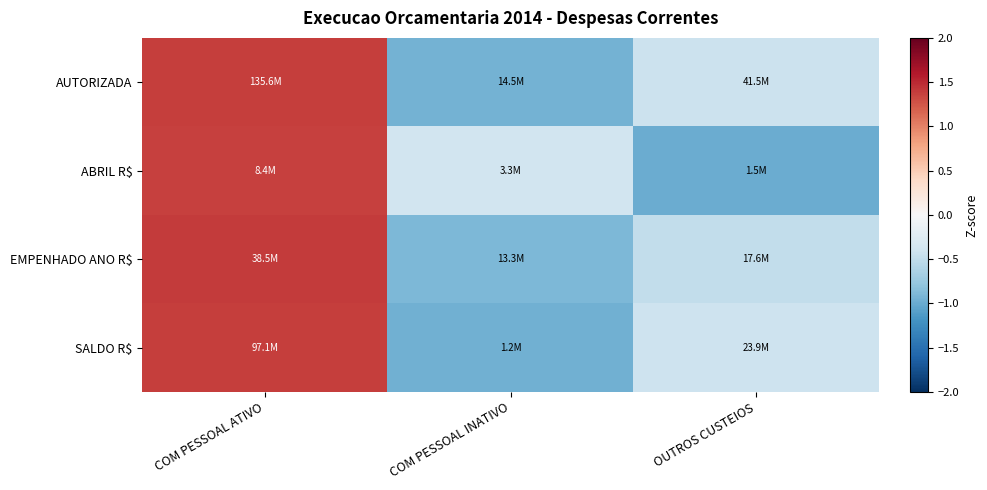

Rank the series by their maximum value, from highest to lowest.

EMPENHADO ANO R$, AUTORIZADA, SALDO R$, ABRIL R$